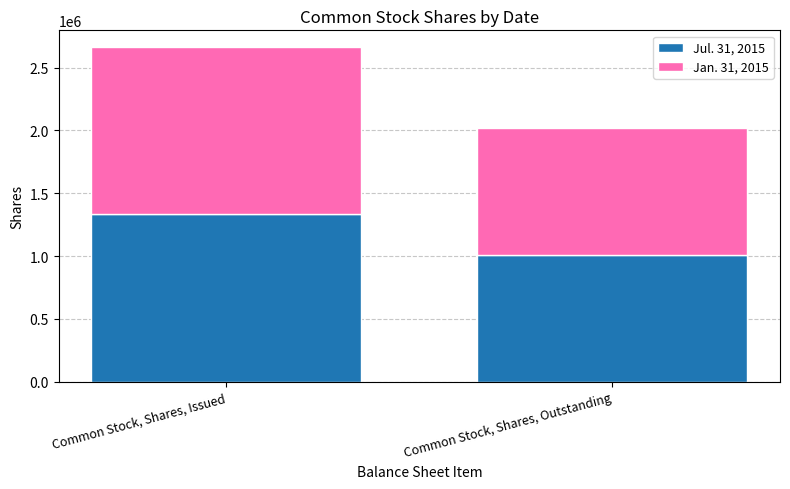

Rank the categories by Jul. 31, 2015 value from lowest to highest.

Common Stock, Shares, Outstanding, Common Stock, Shares, Issued